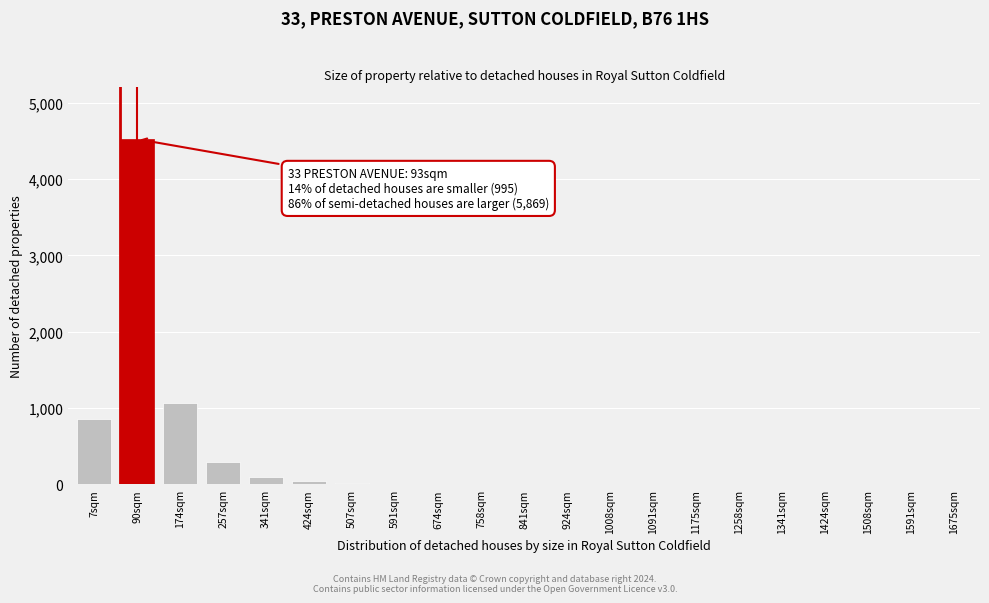

Where is the data nearest to the value 2262?

174sqm